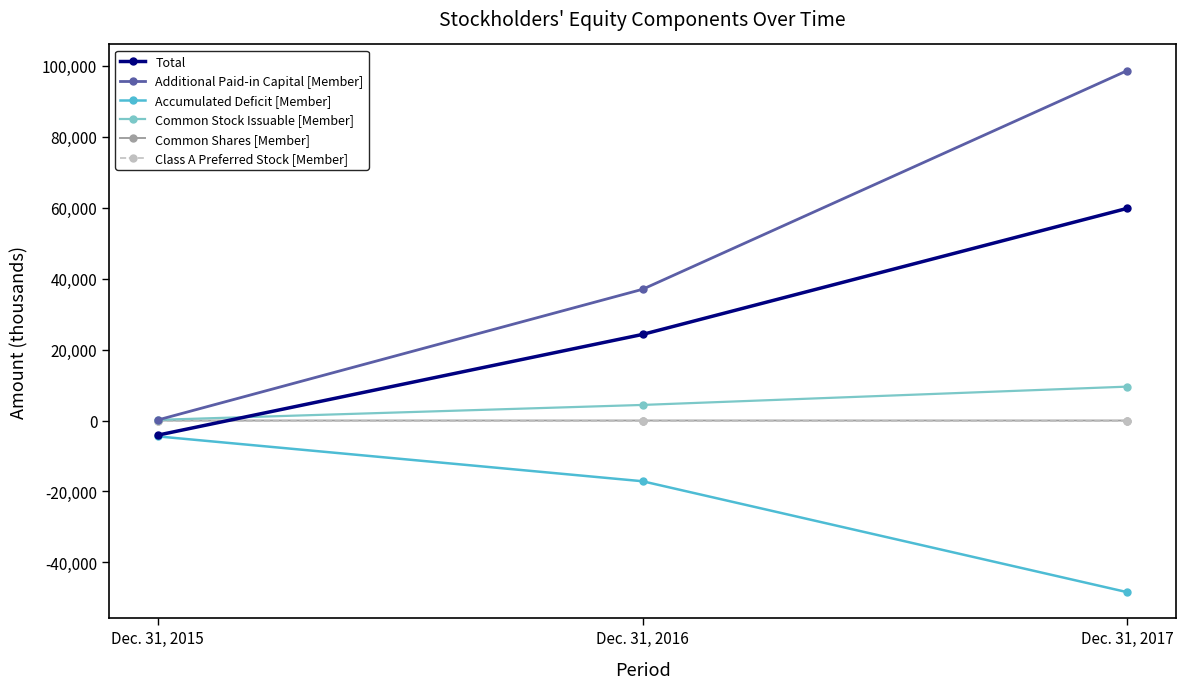

Where is Additional Paid-in Capital [Member] nearest to the value 49412?

Dec. 31, 2016